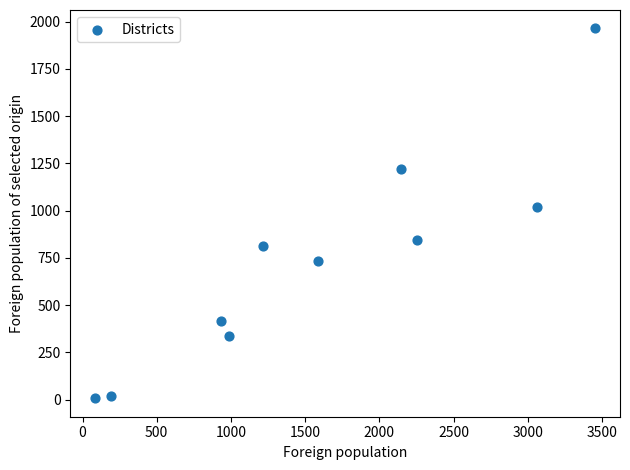

What is the range of X values (max minus min)?

3367